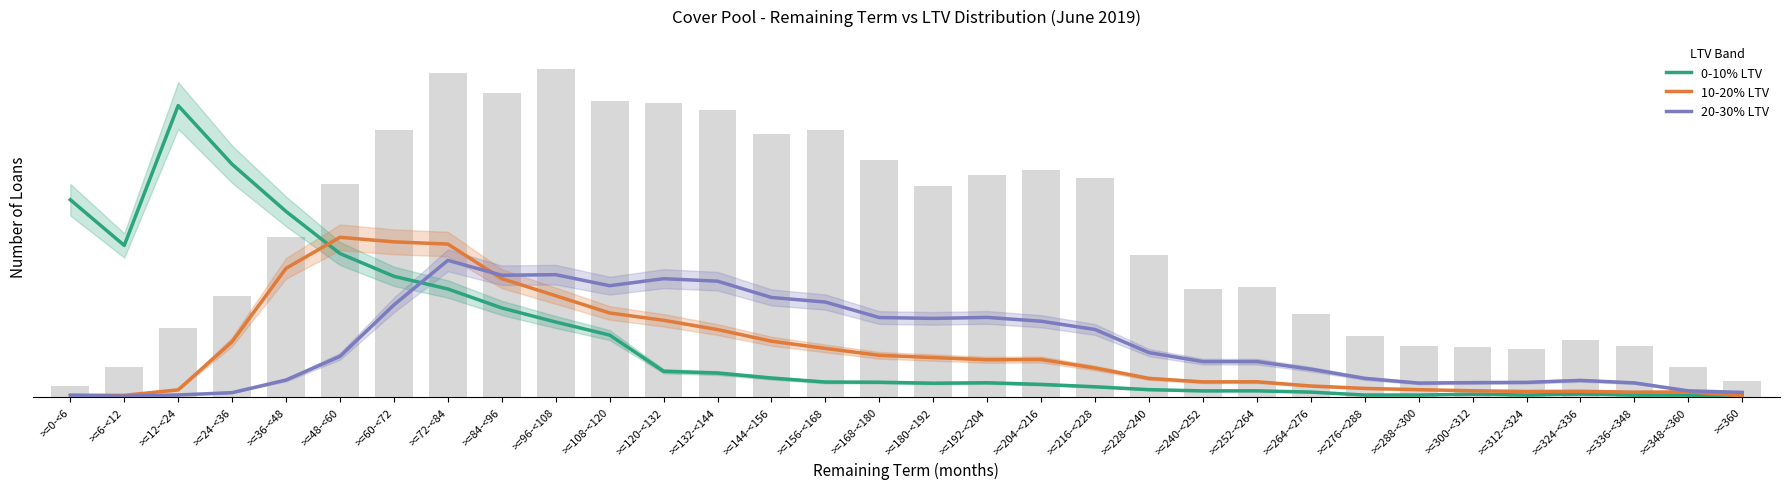

At >=360, list the series in order from largest to smallest.

20-30% LTV, 0-10% LTV, 10-20% LTV